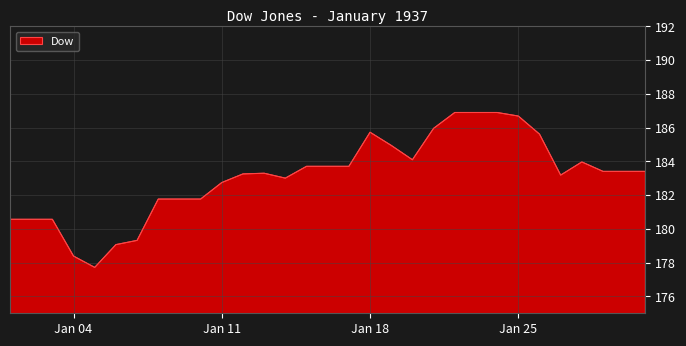

What is the difference between the maximum and minimum values?

9.2